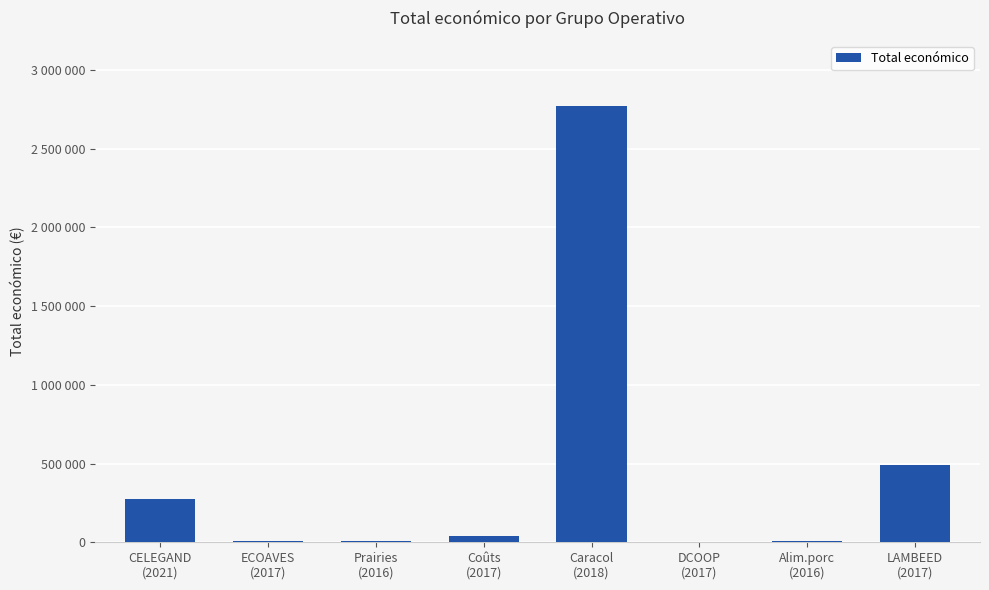

Which category has the highest value across all series?

Caracol
(2018)